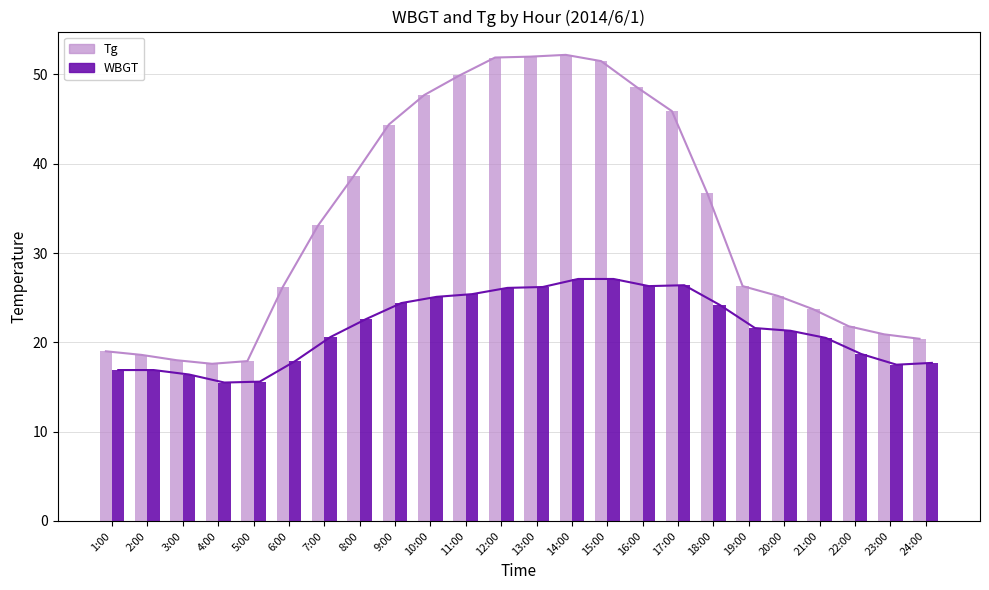

Reading left to right, list all the values displayed in this chart.

Tg: 19.0	18.6	18.0	17.6	17.9	26.2	33.1	38.6	44.4	47.7	49.9	51.9	52.0	52.2	51.5	48.6	45.9	36.7	26.3	25.2	23.7	21.8	20.9	20.4
WBGT: 16.9	16.9	16.4	15.5	15.6	17.9	20.6	22.6	24.4	25.1	25.4	26.1	26.2	27.1	27.1	26.3	26.4	24.2	21.6	21.3	20.5	18.7	17.5	17.7